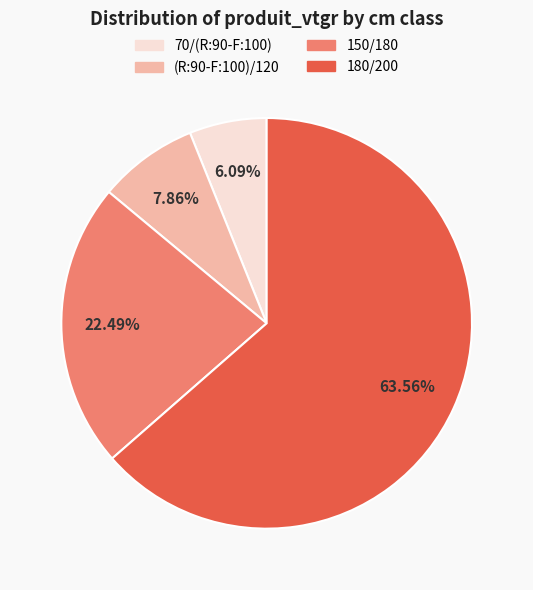

How many slices are in this pie chart?

4